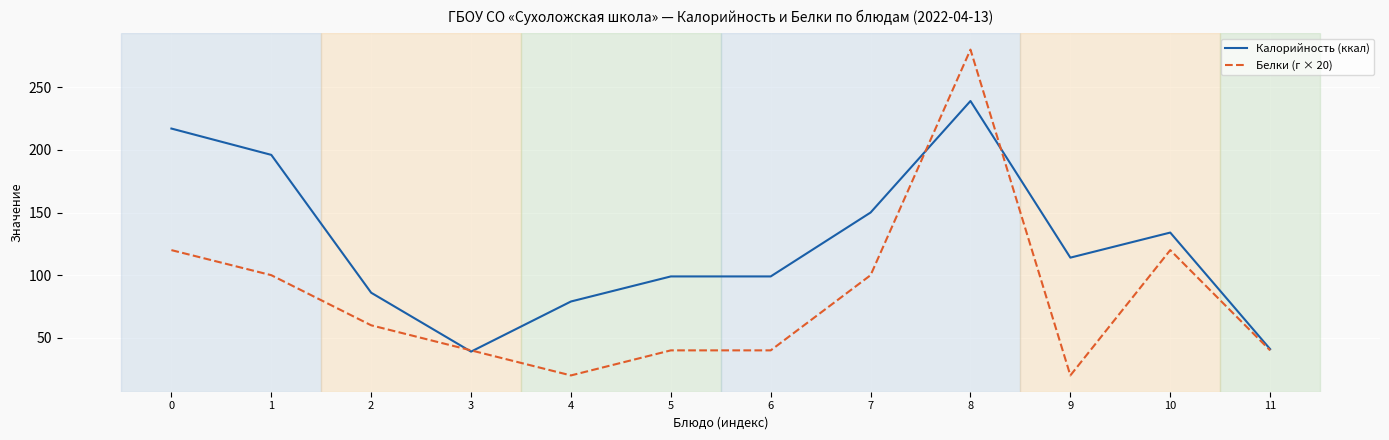

Is it true that Белки (г × 20) equals 29 at 9?

False